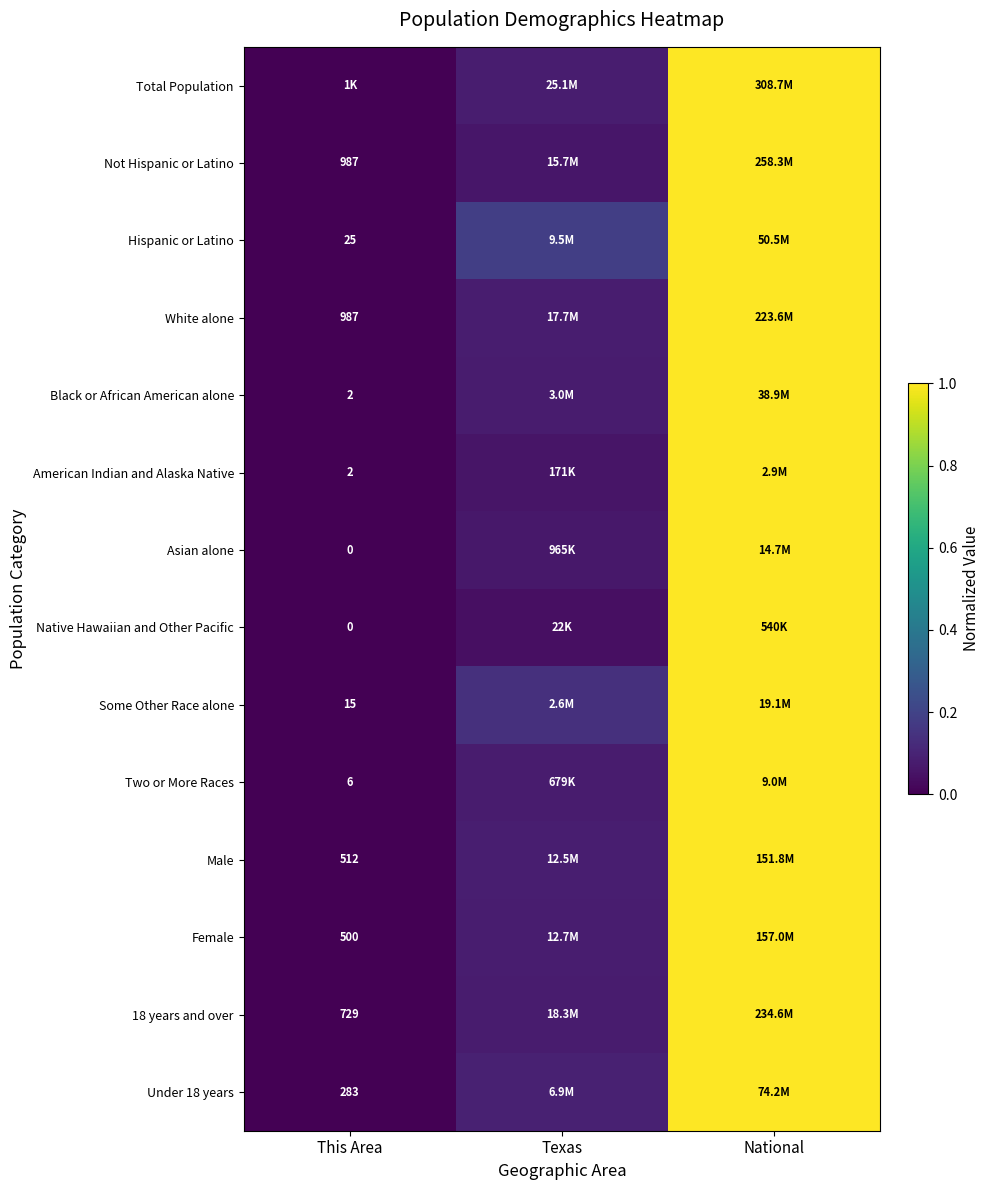

Is the value of Not Hispanic or Latino at This Area greater than the value of Under 18 years at This Area?

Yes